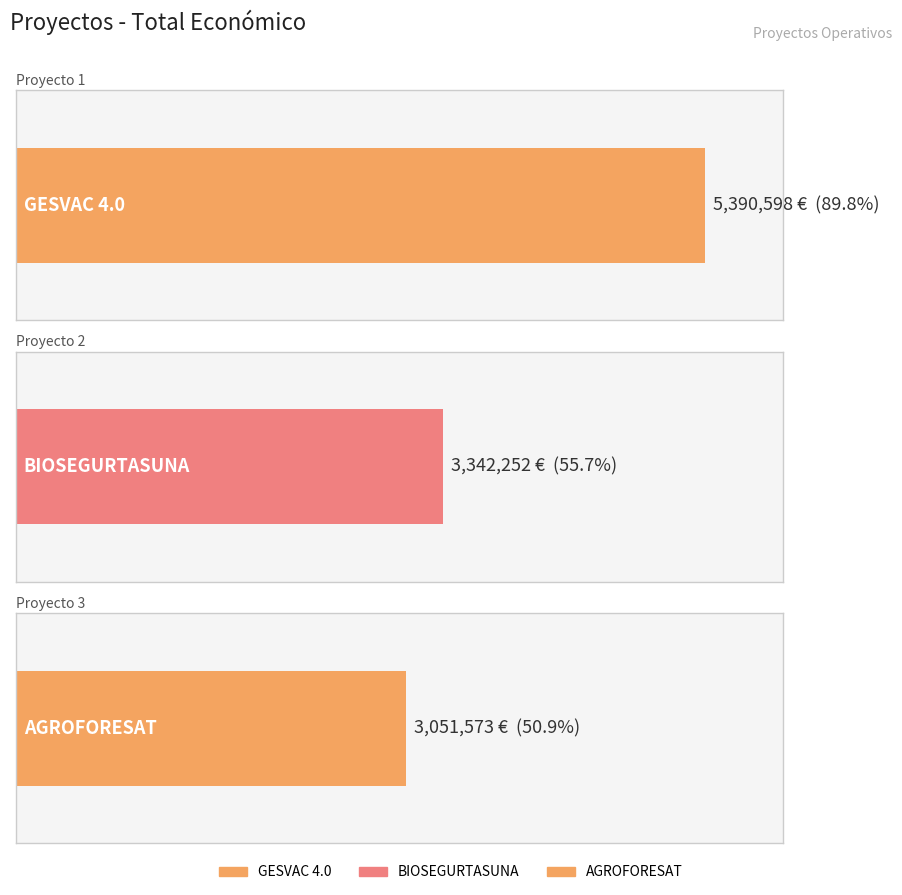

Reading right to left, transcribe all the data shown in this chart.

3051573	3342252	5390598